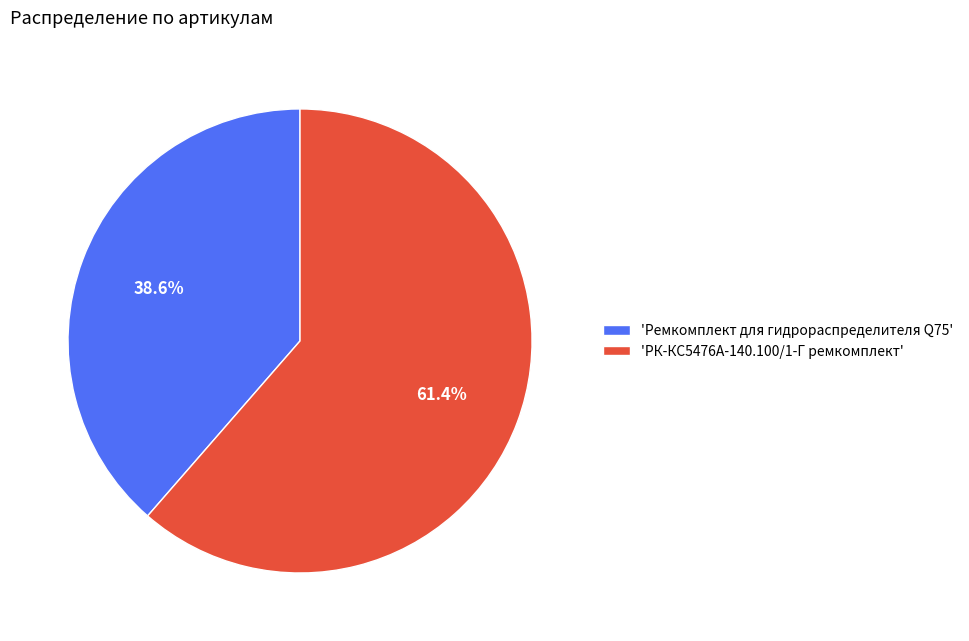

Which slice is the smallest?

'Ремкомплект для гидрораспределителя Q75'